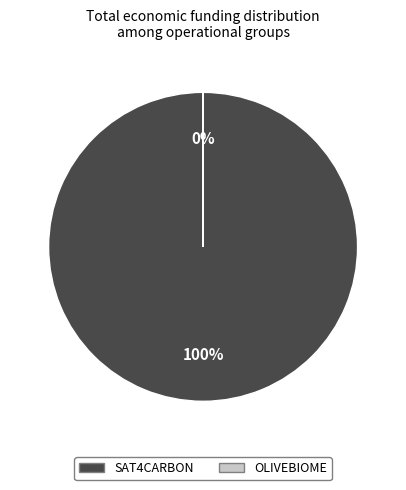

Is it true that SAT4CARBON is 100% of the pie?

True